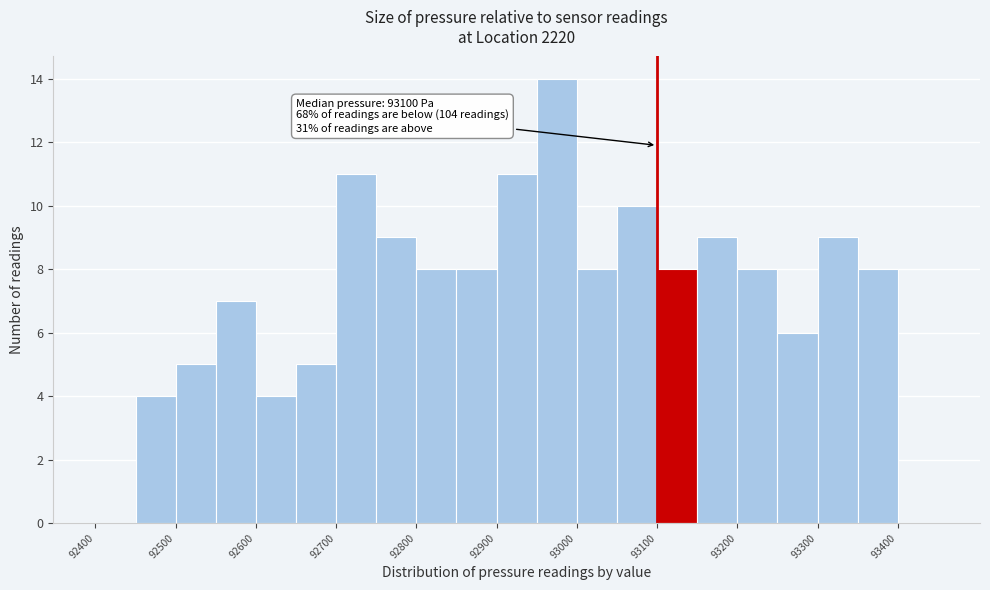

Over which range of the x-axis is the bar tallest?

92950 to 93000